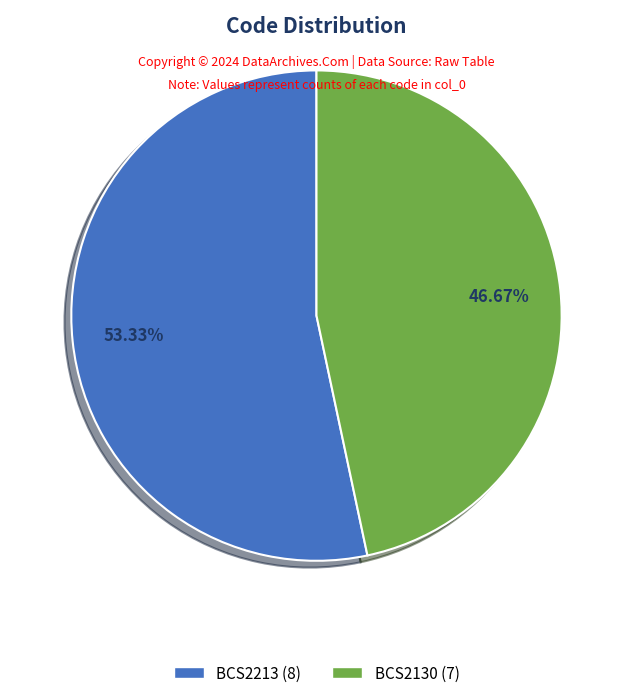

Count the number of slices in the pie.

2